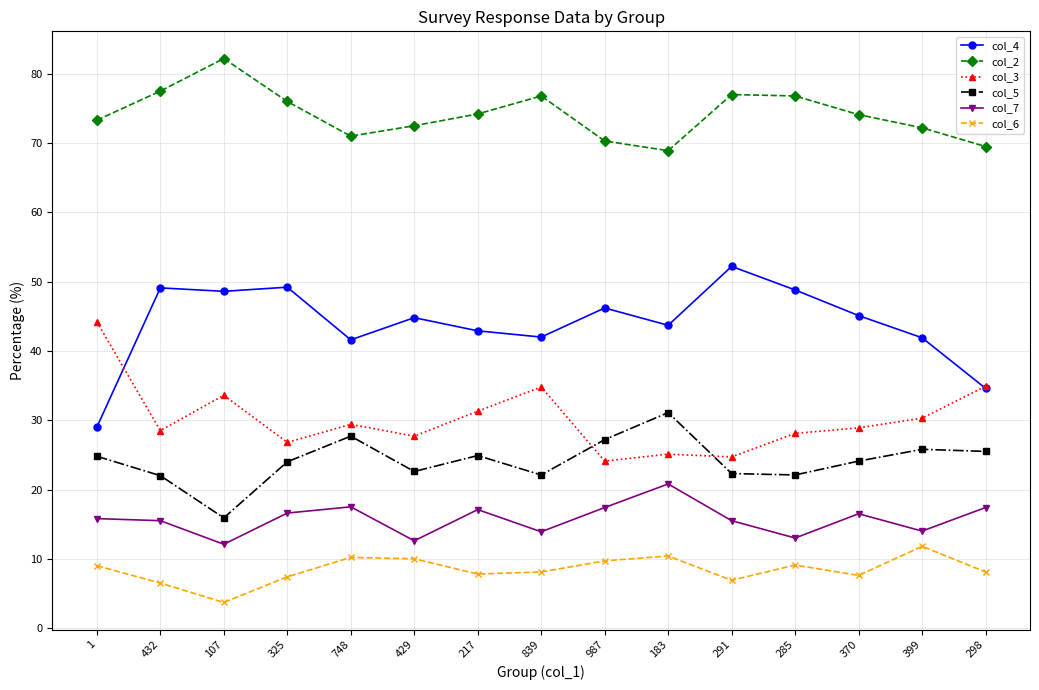

The col_3 series shows 43.8 at 748. True or false?

False